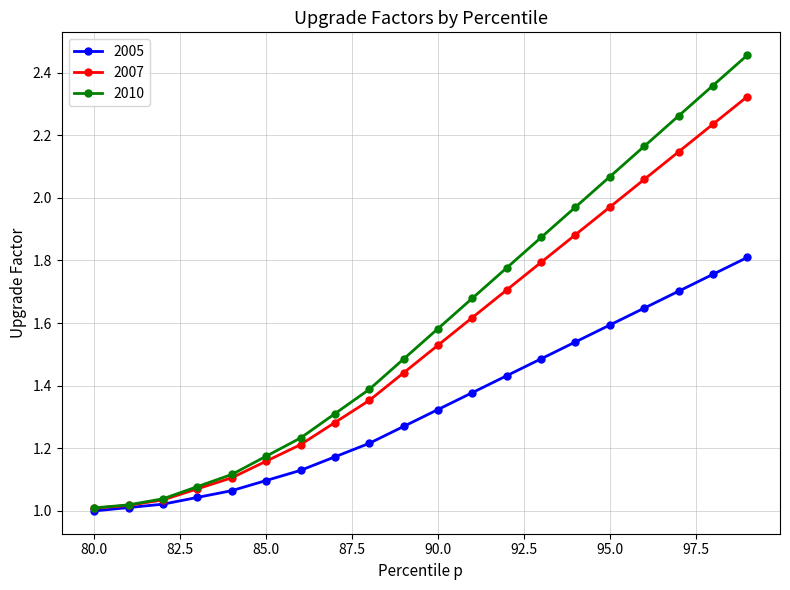

True or false: 2007 has more than 2 interior local peaks.

False